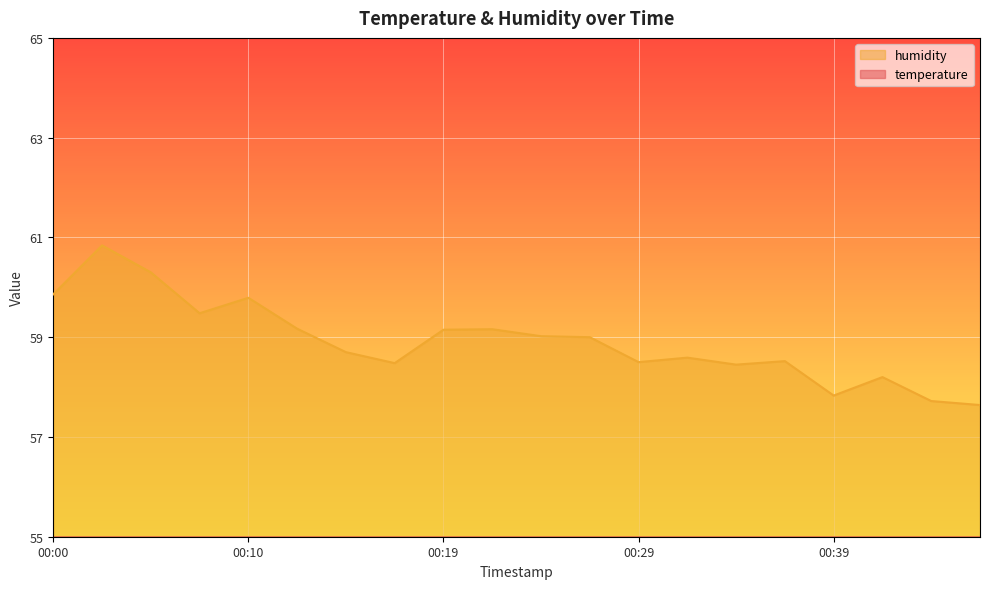

In humidity, how many points are lower than both neighbors (excluding endpoints)?

5